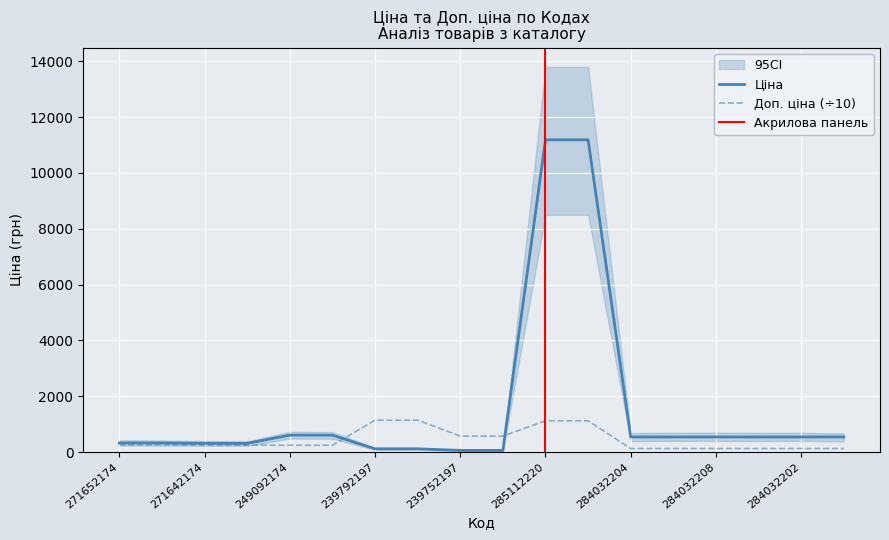

How many data points in Ціна are above 539?

4